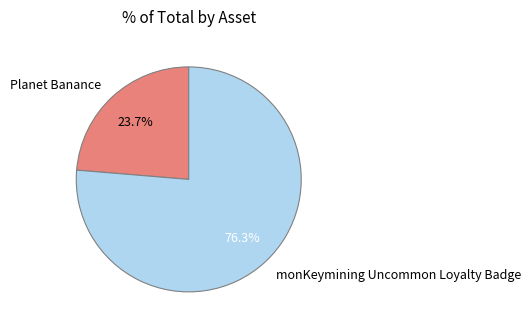

To the nearest percent, what is the combined percentage of monKeymining Uncommon Loyalty Badge and Planet Banance?

100%